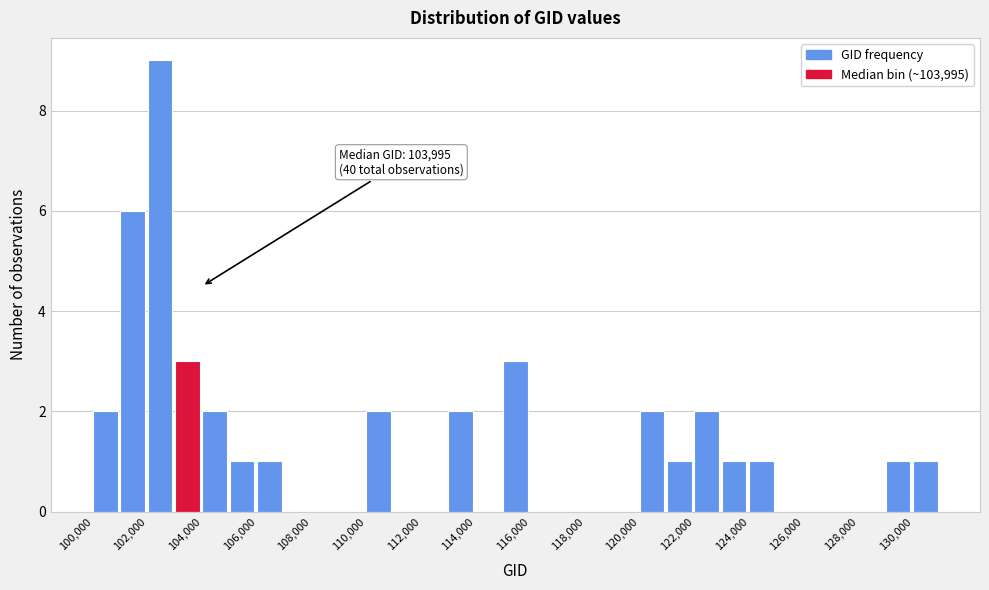

Over which range of the x-axis is the bar tallest?

102000 to 103000